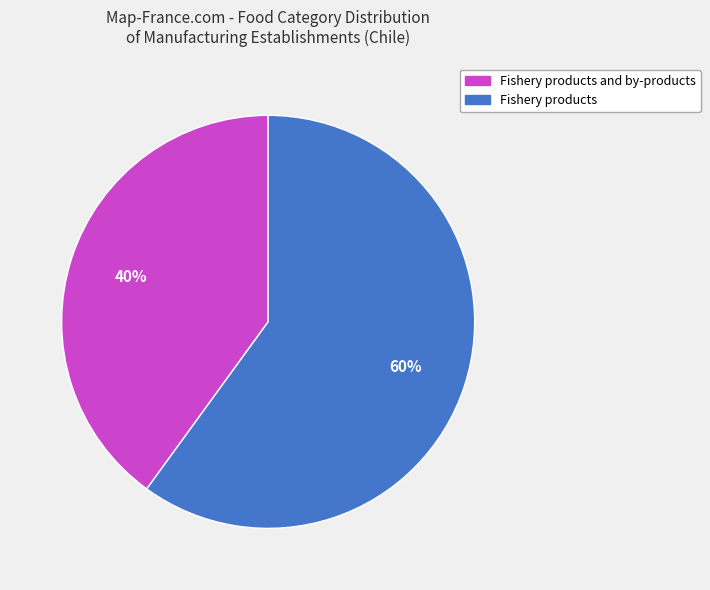

To the nearest percent, what is the difference between the largest and smallest slice percentages?

20%